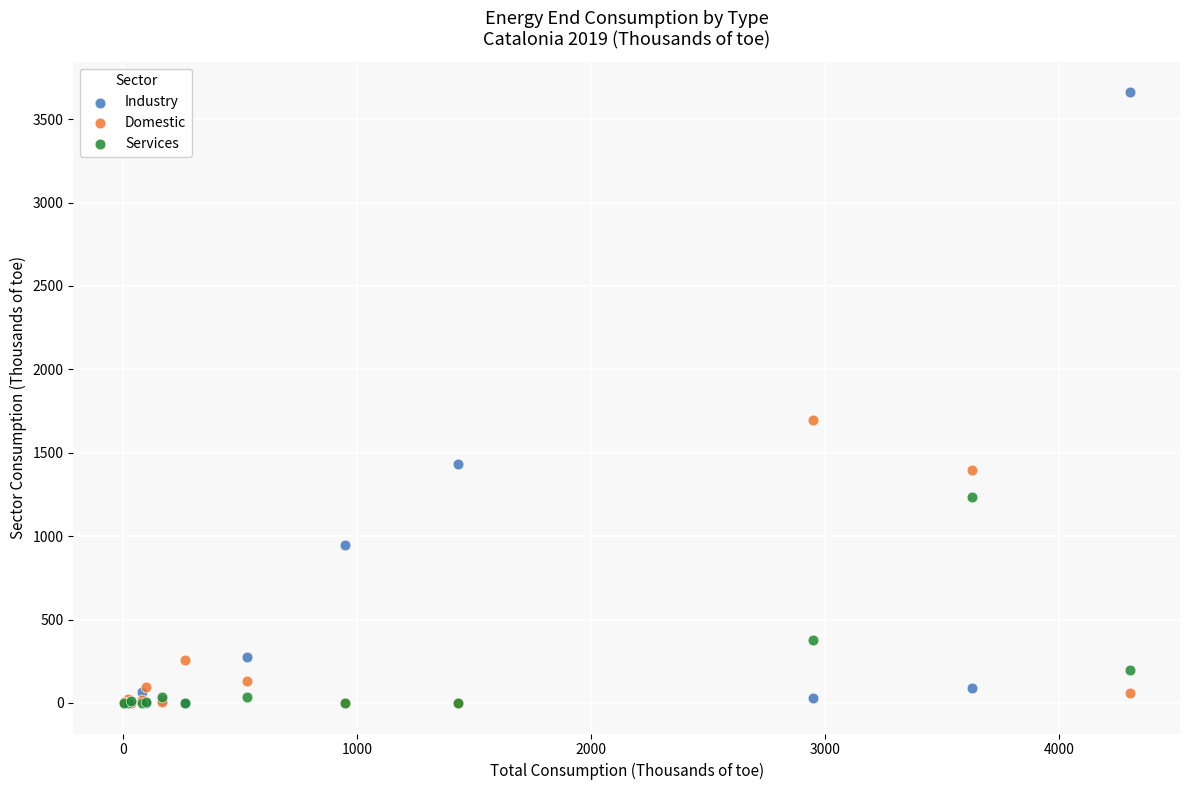

In the Domestic series, what Y value is closest to 847?

1396.1